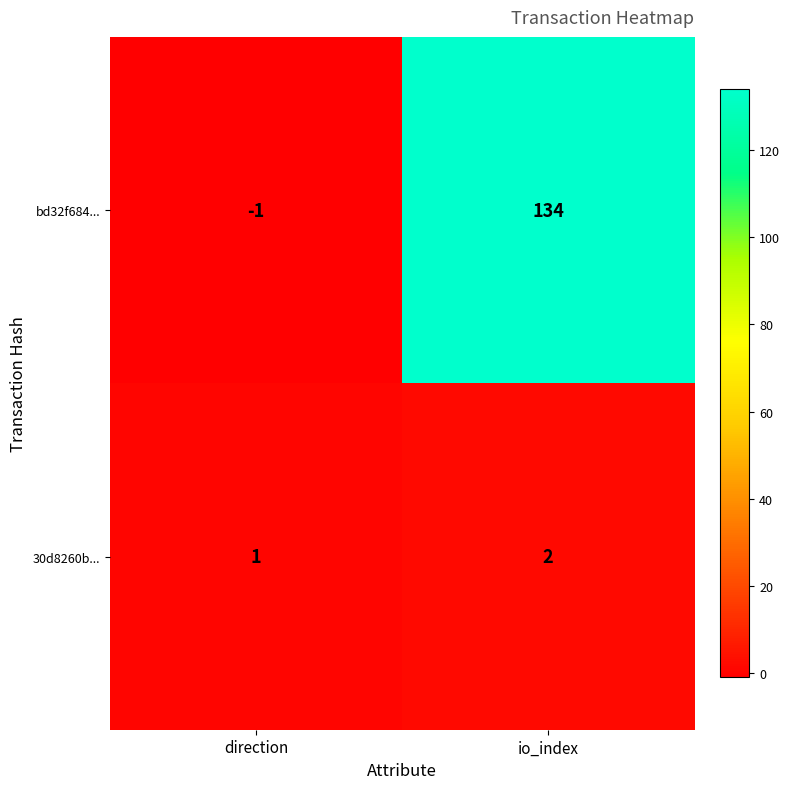

Which series has the largest range (max minus min)?

bd32f684...